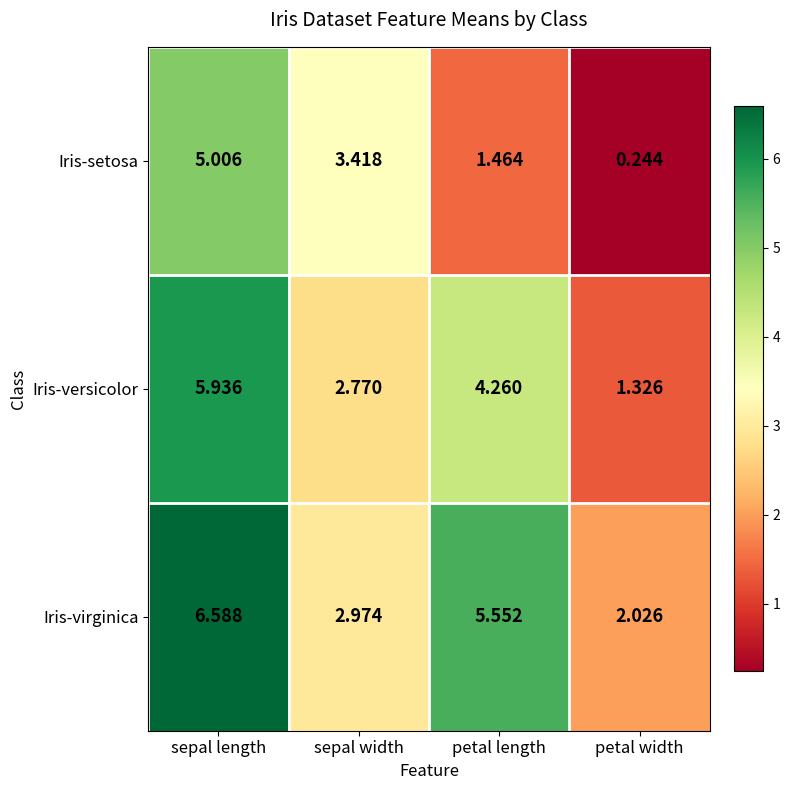

List the labels in order of Iris-setosa value, smallest first.

petal width, petal length, sepal width, sepal length